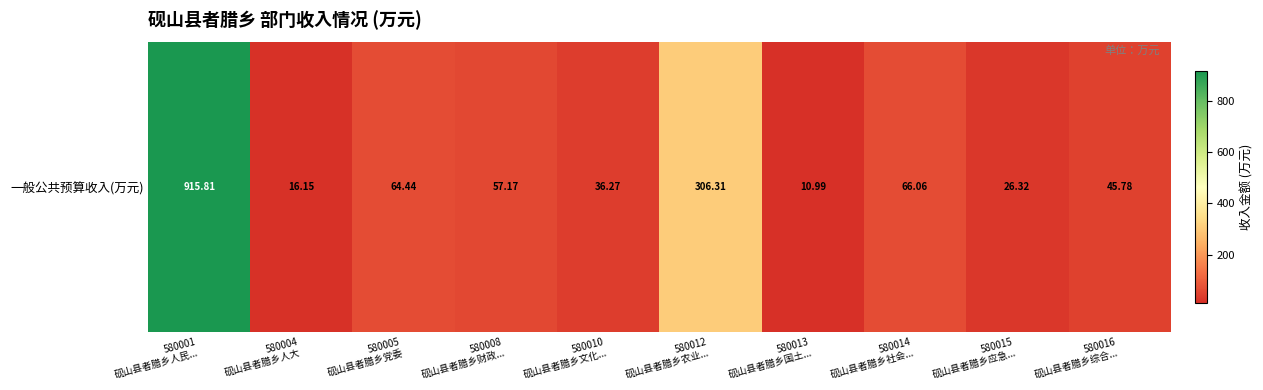

What is the sum of the values at 580015
砚山县者腊乡应急... and 580010
砚山县者腊乡文化...?

62.6